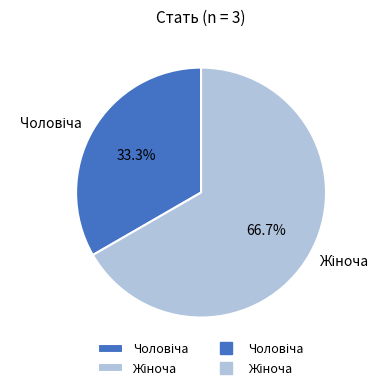

Is there a majority slice in this chart?

Yes